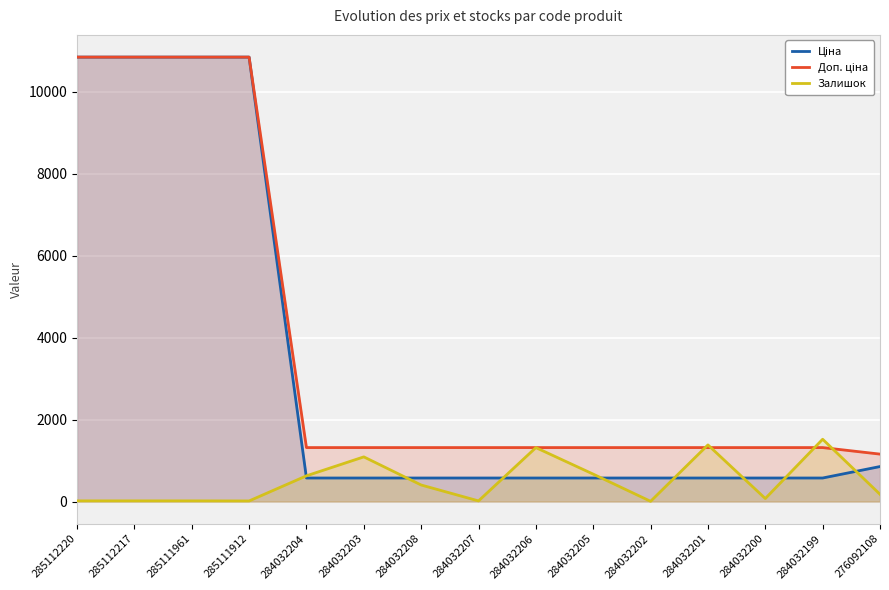

What is the total value across all series at 284032203?

2981.2